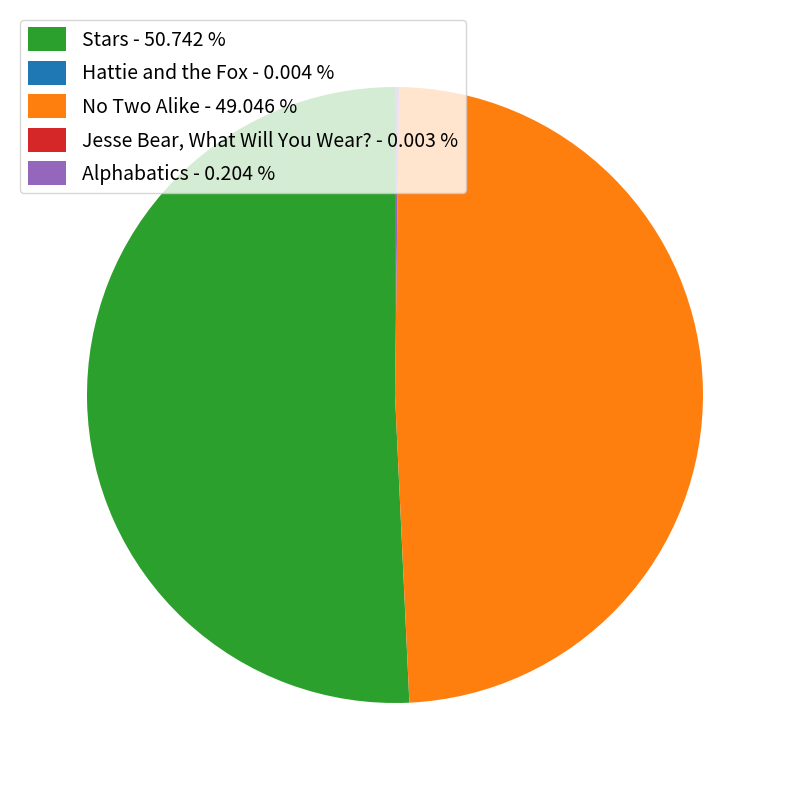

Does No Two Alike - 49.046 % account for over 50% of the chart?

No